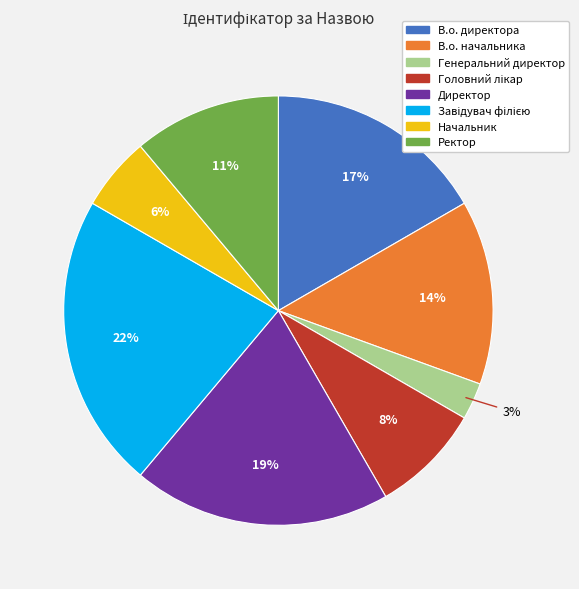

To the nearest percent, what is the combined percentage of Генеральний директор and Директор?

22%